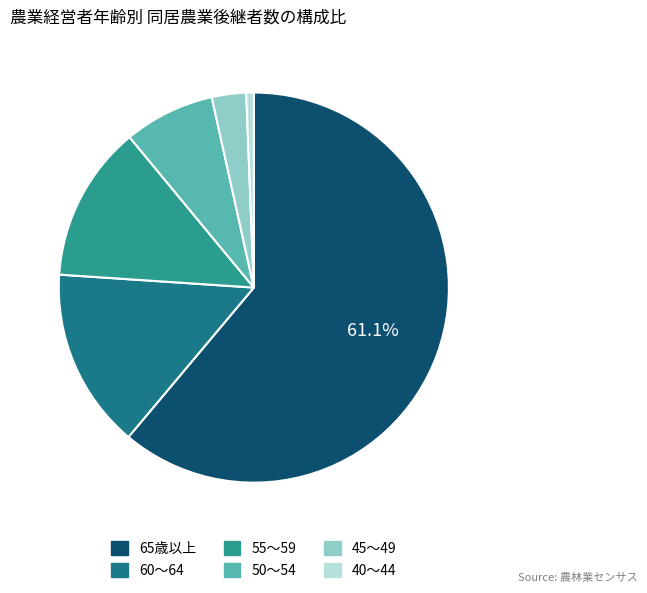

Is it true that 45～49 is 3% of the pie?

True